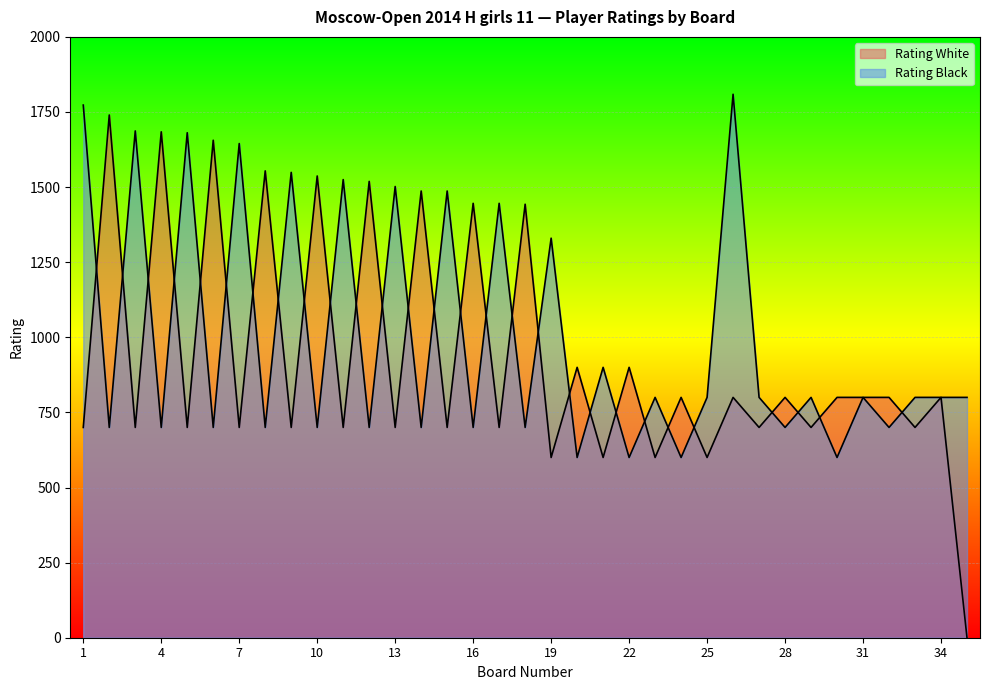

Which has a higher value, 26 or 16?

16